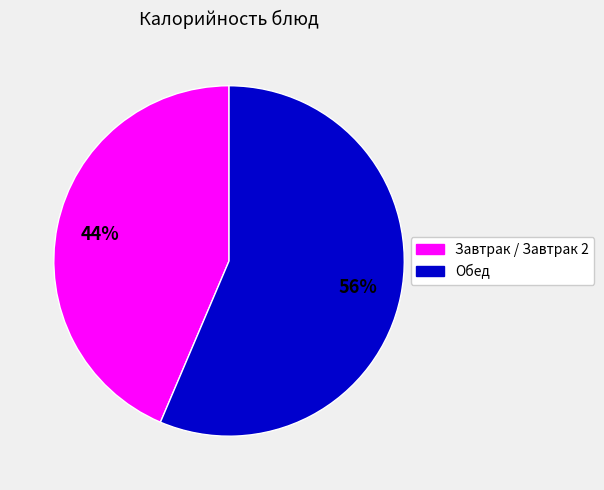

Is there a majority slice in this chart?

Yes